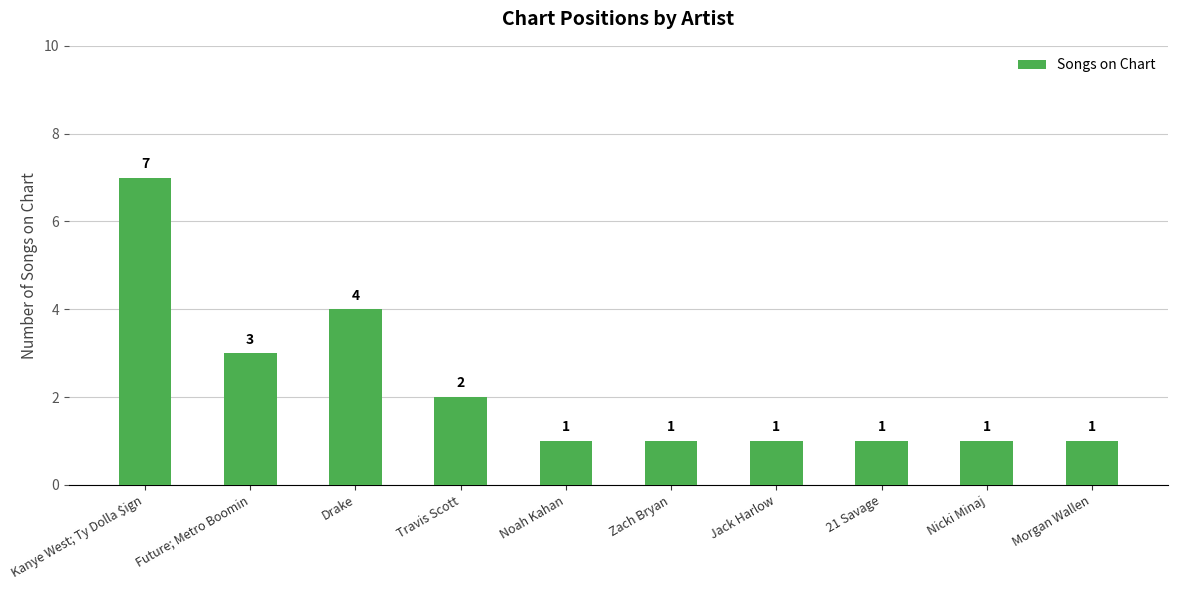

What is the maximum value shown in the chart?

7